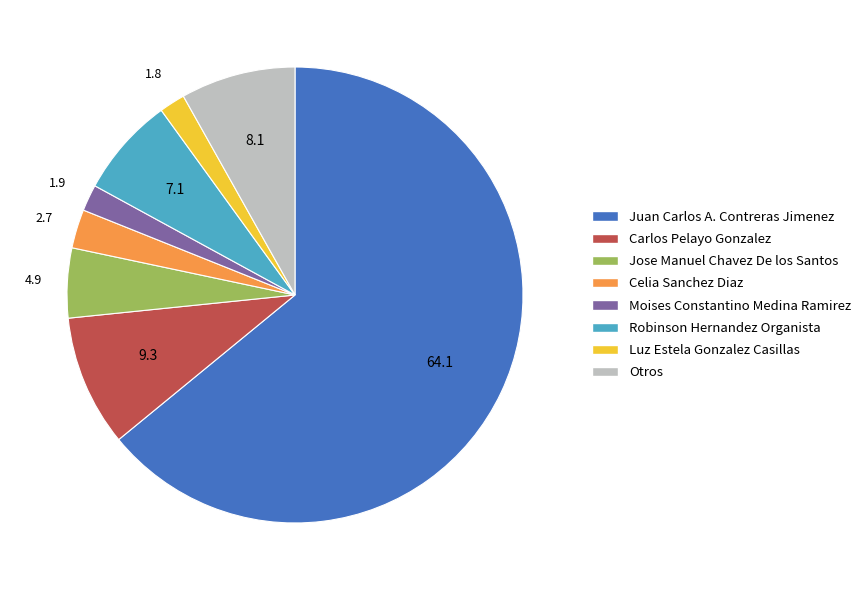

What is the largest slice in the pie chart?

Juan Carlos A. Contreras Jimenez